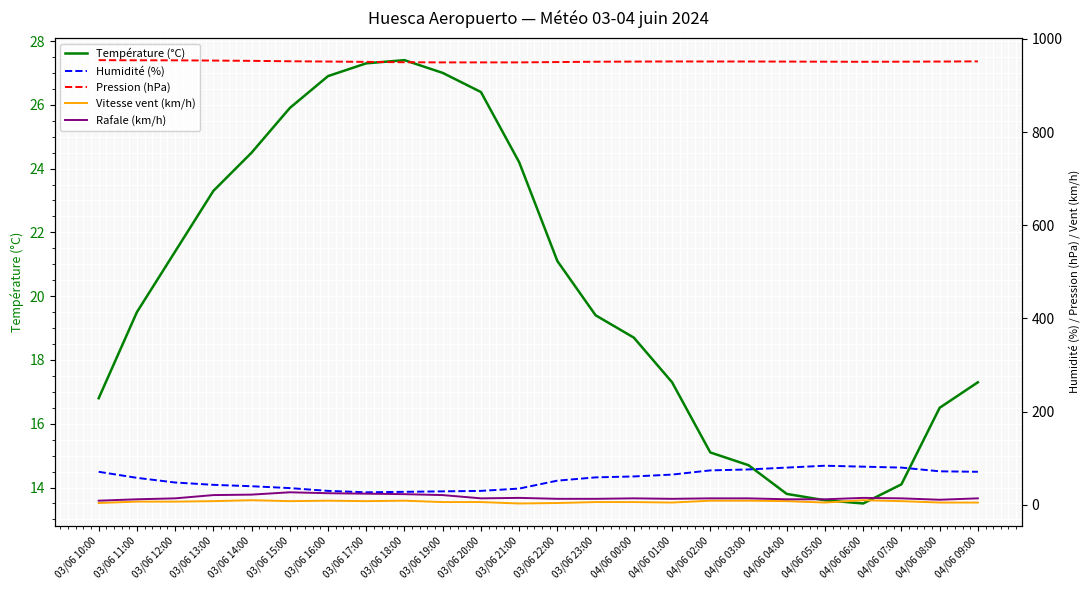

What is the difference between the Humidité (%) values at 04/06 02:00 and 04/06 08:00?

2.0